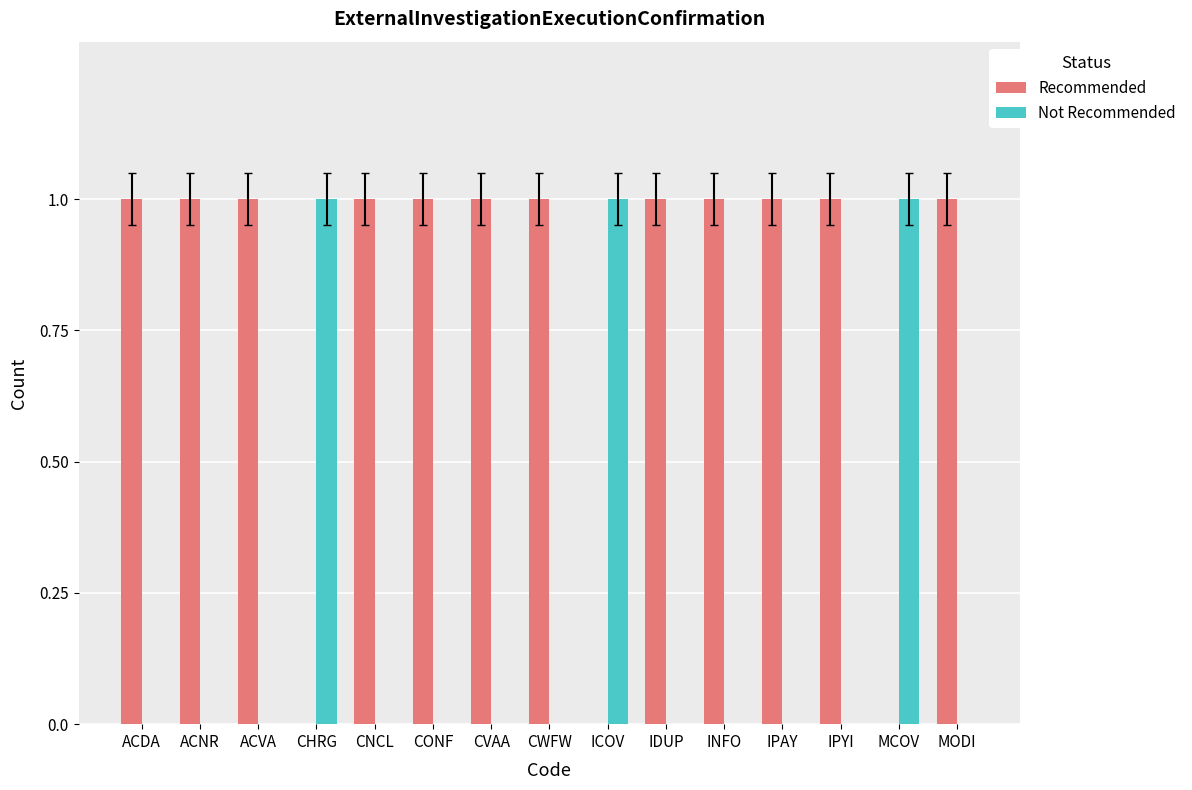

How many data points does each series have?

15